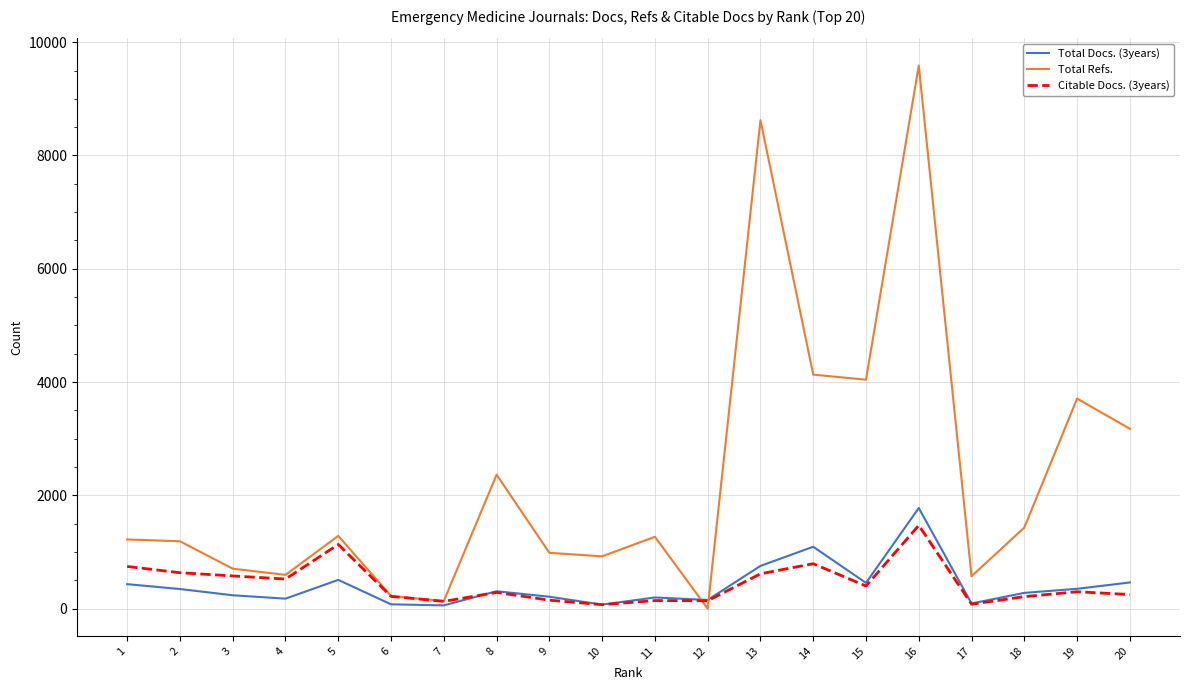

The value of Total Docs. (3years) at 17 is 93. True or false?

True